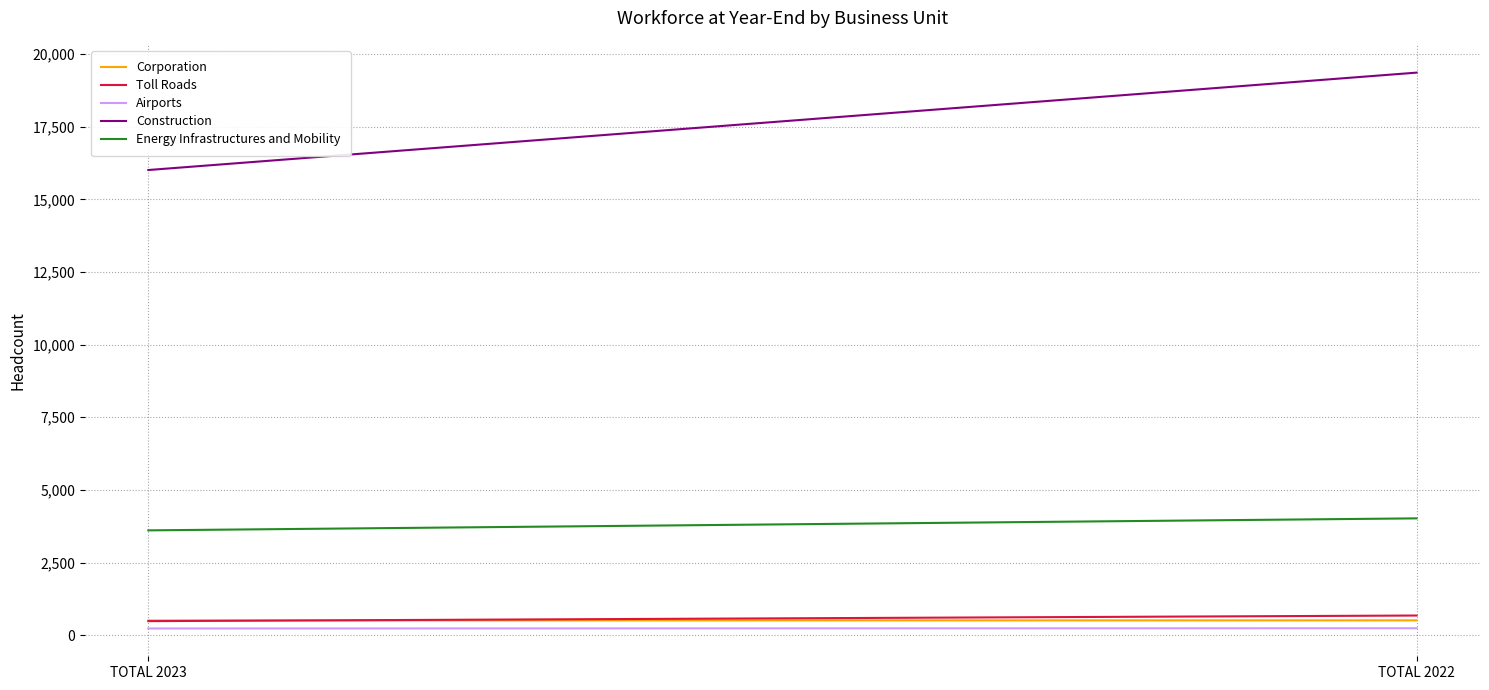

Which series has the widest spread of values?

Construction